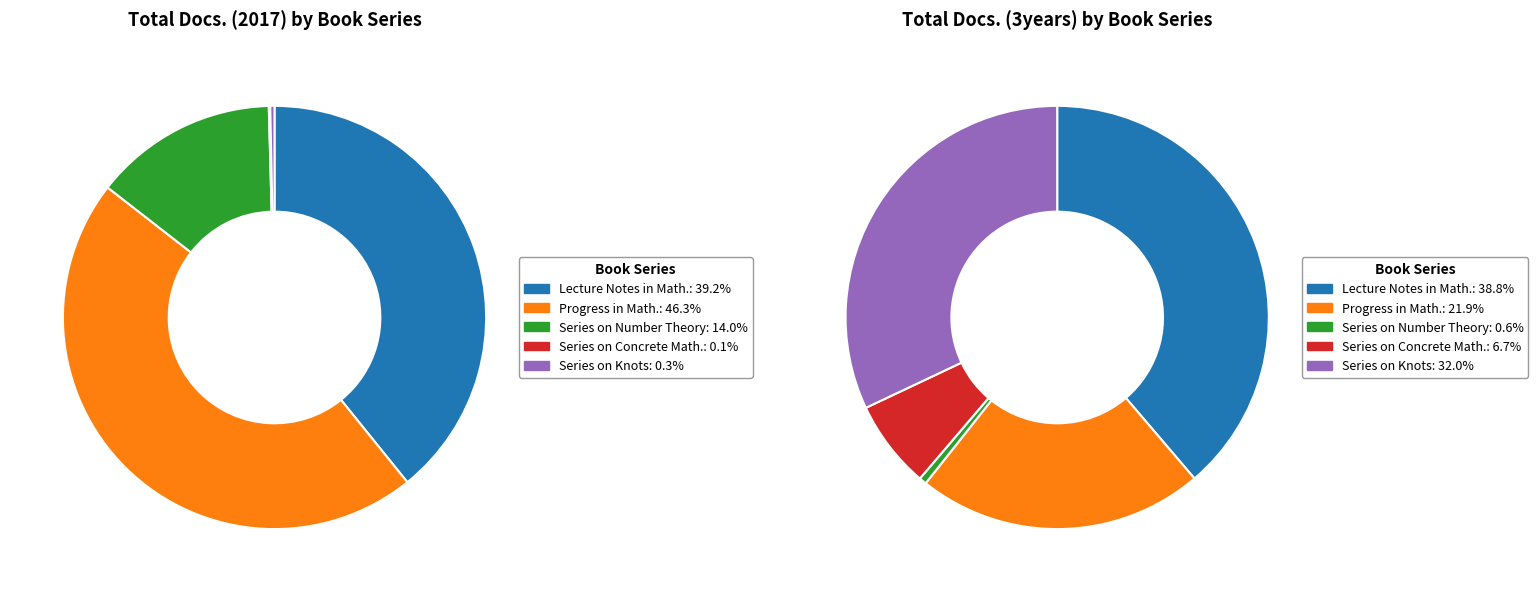

What is the largest slice in the pie chart?

Progress in Mathematics